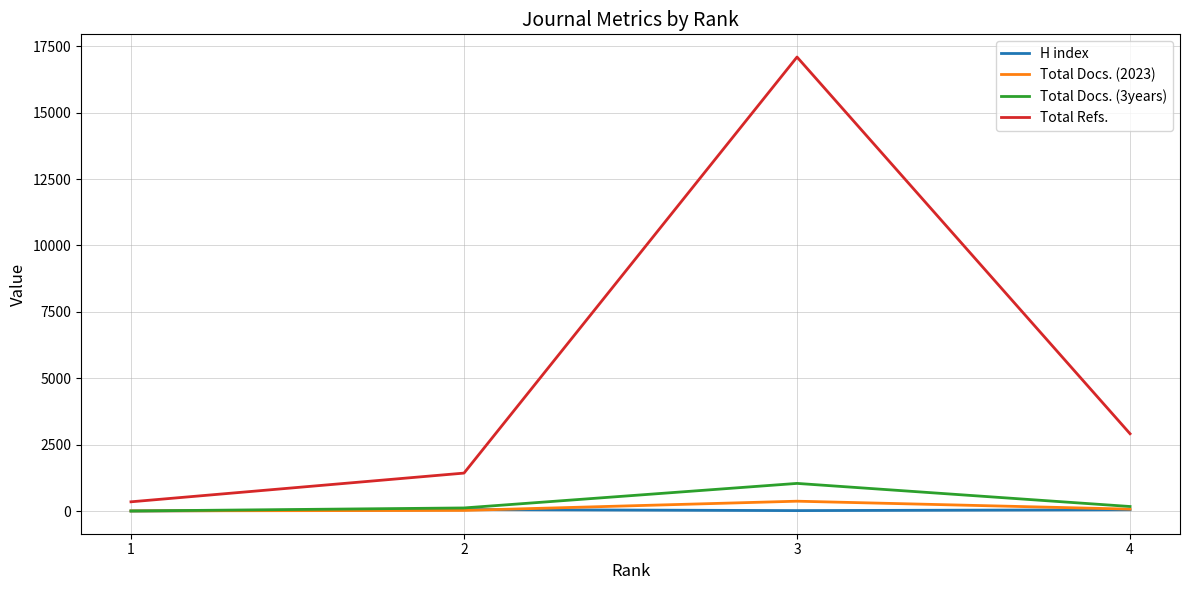

What is the maximum value for Total Docs. (2023)?

372